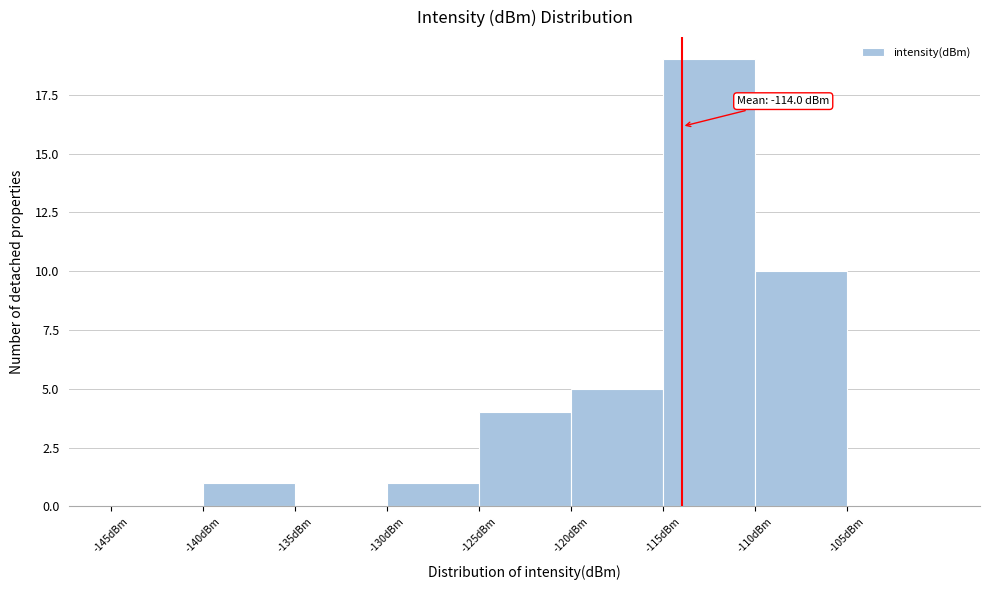

Which range on the x-axis has the tallest bar?

-115 to -110